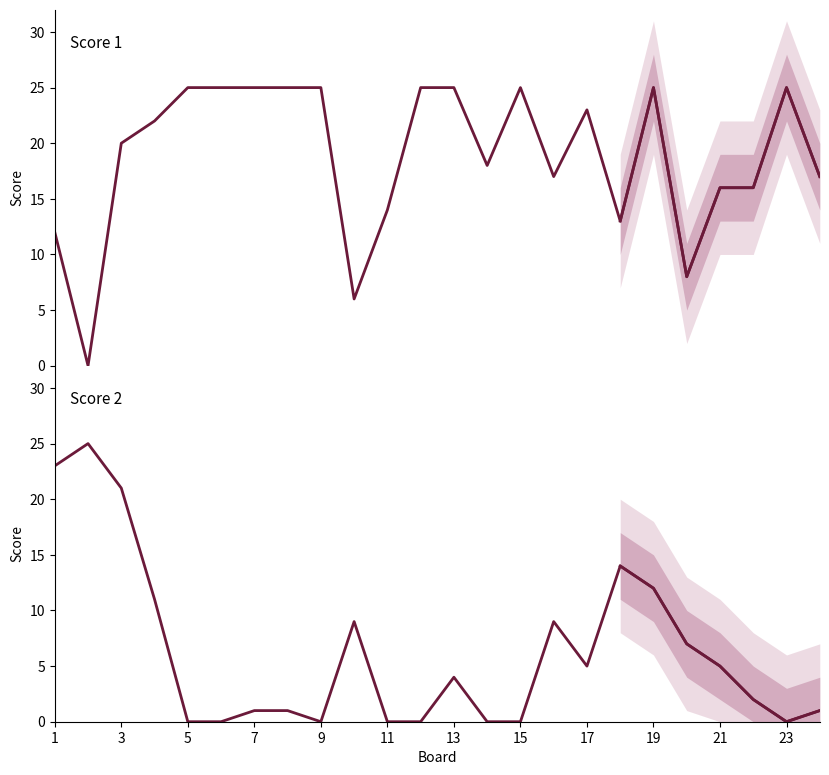

Between 17 and 23, which series saw the biggest shift?

Score 2